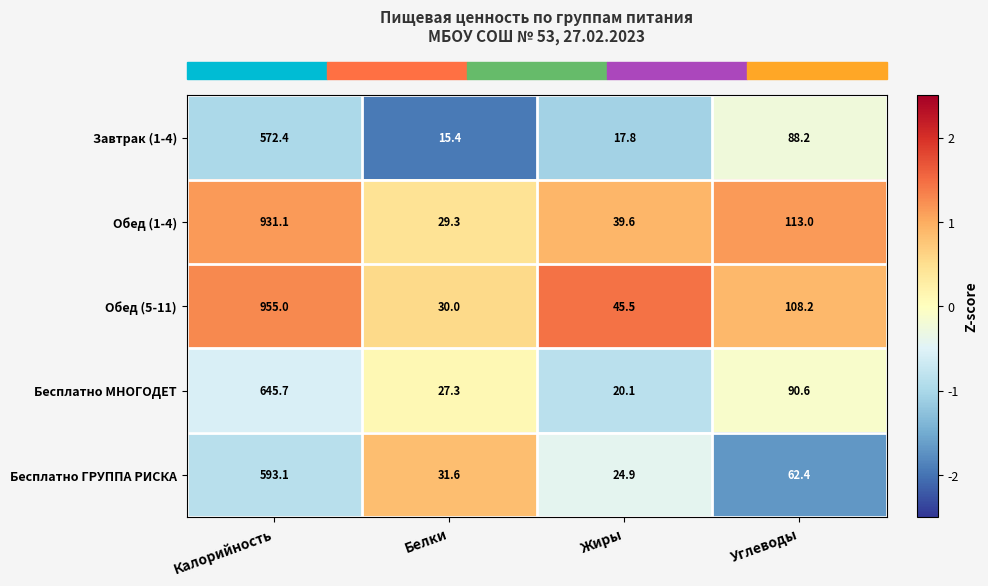

Which category has the highest value across all series?

Калорийность